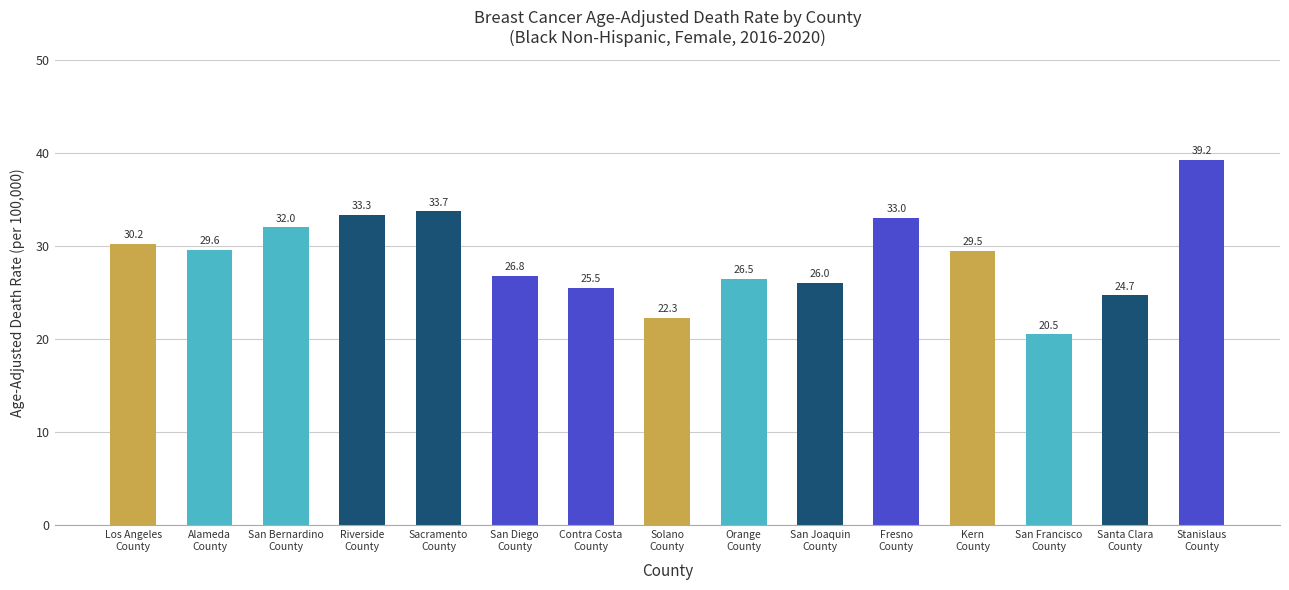

What is the sum of all values?

432.8